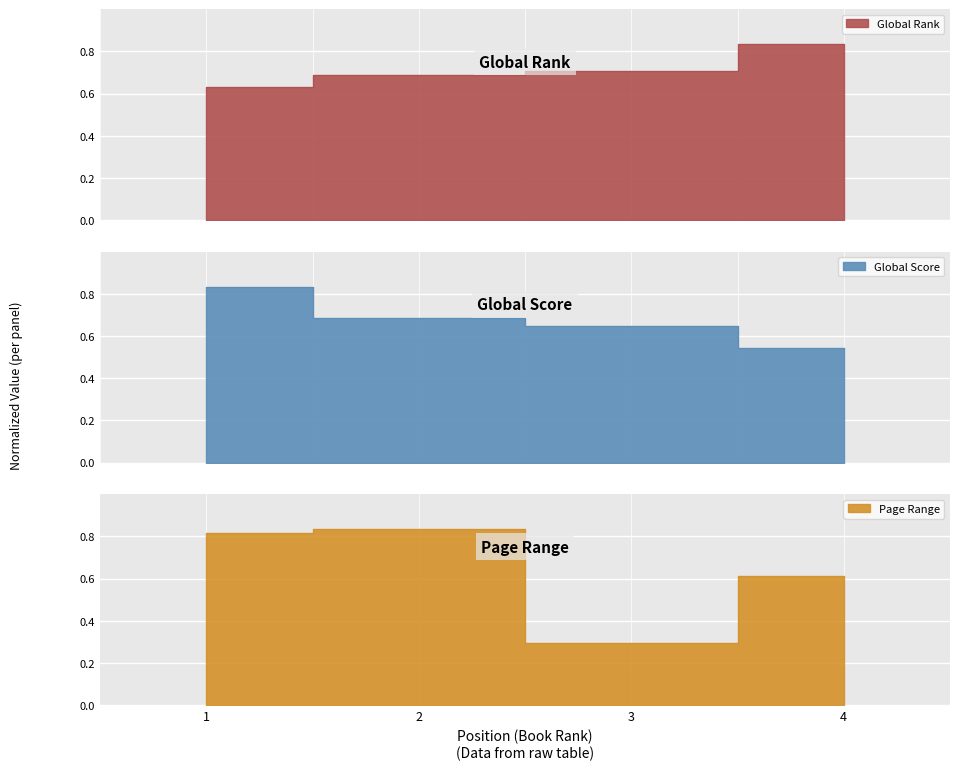

Reading right to left, extract all data points from this chart.

Global Rank: 4=0.8	3=0.7	2=0.7	1=0.6
Global Score: 4=0.5	3=0.6	2=0.7	1=0.8
Page Range: 4=0.6	3=0.3	2=0.8	1=0.8